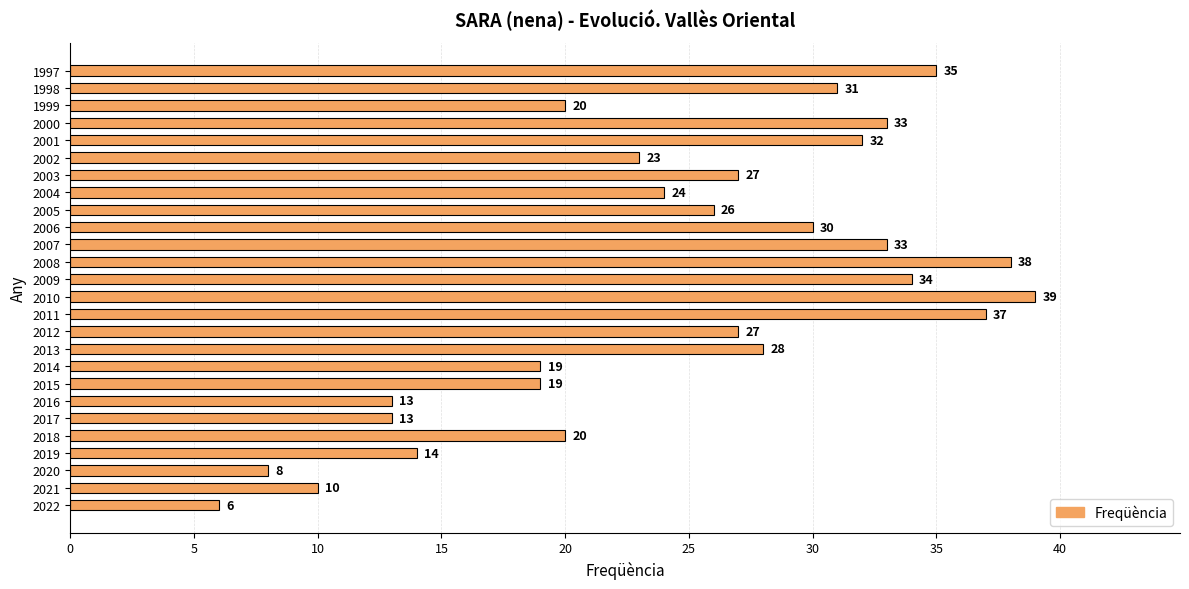

What is the sum of all values?

639